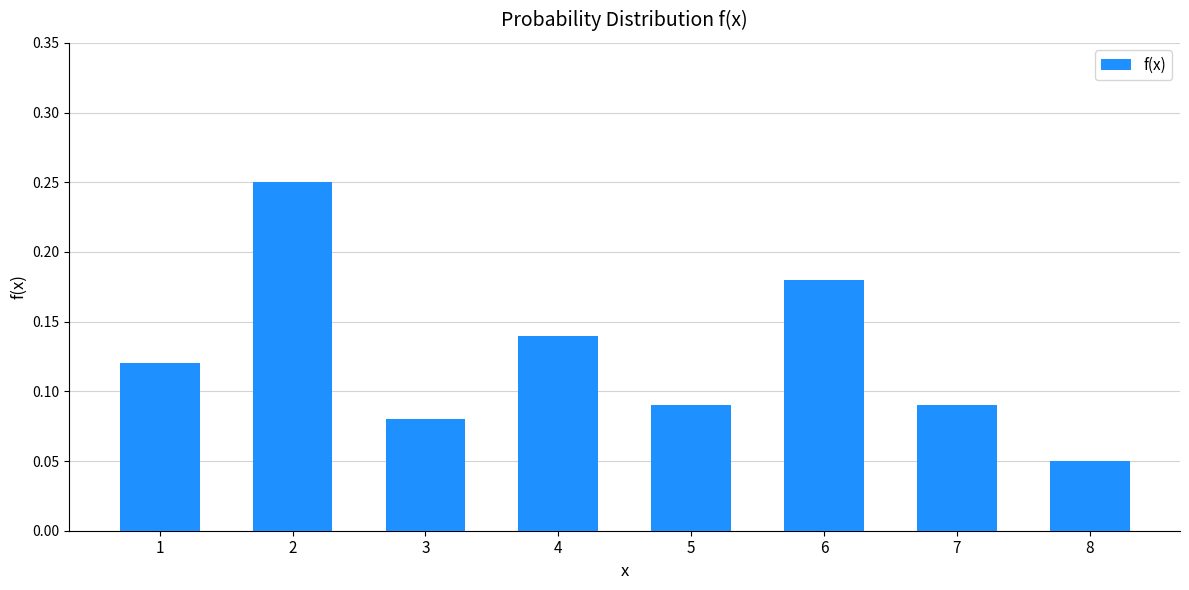

How many bars are there in total?

8